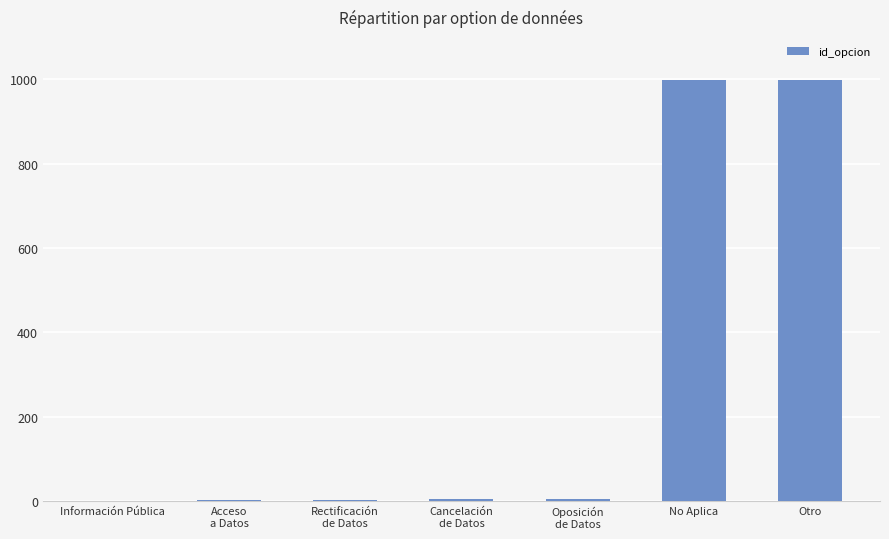

What is the change in value from Información Pública to Cancelación
de Datos?

+3